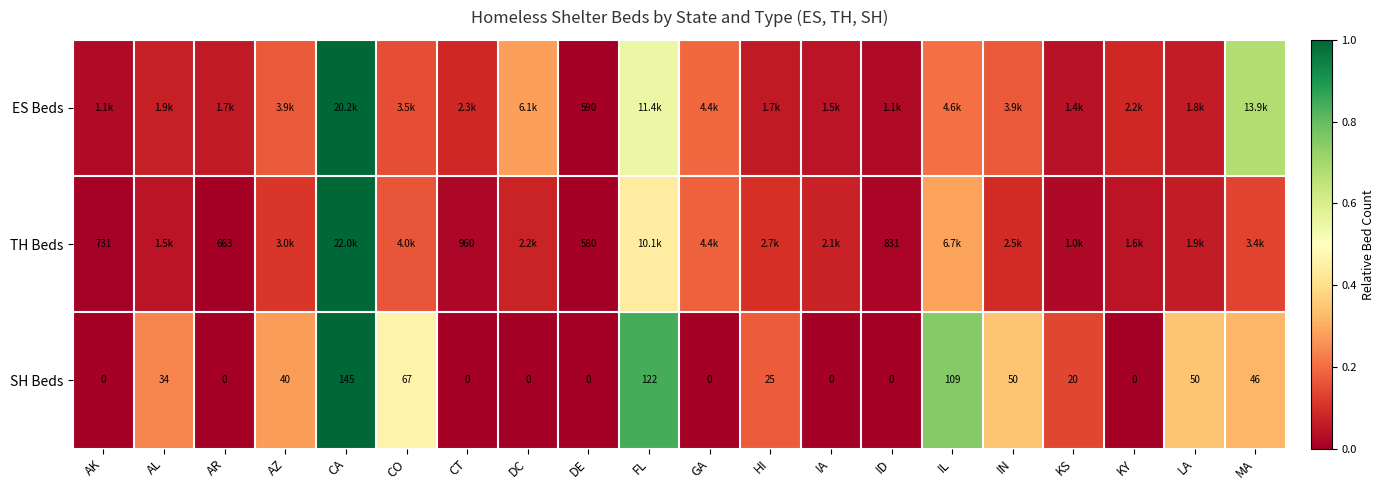

Count the SH Beds values in the range 0 to 1.

20